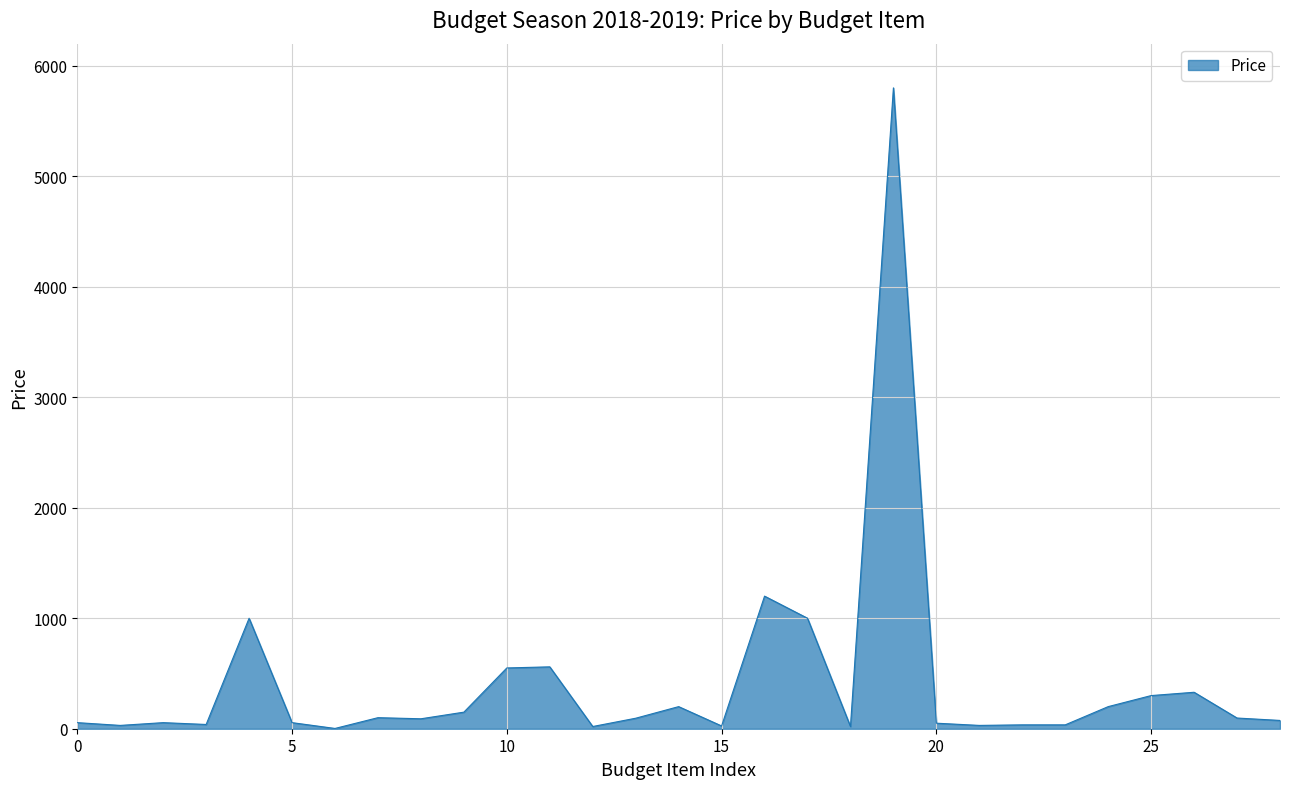

What is the difference between the maximum and minimum values?

5797.5